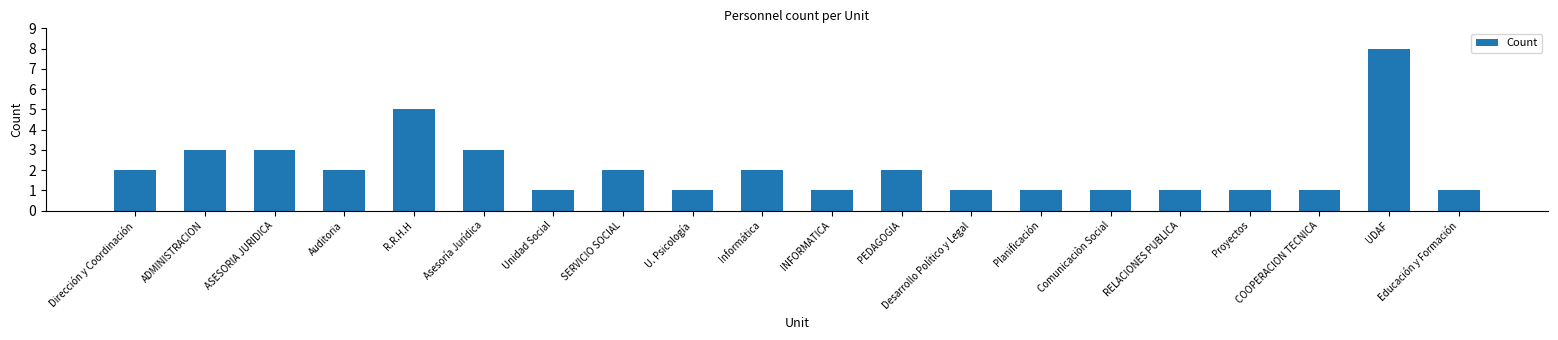

How many values are between 1 and 3?

18